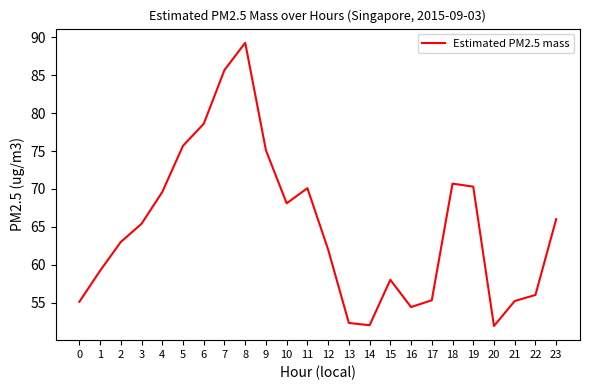

The value at 19 is 70.3. True or false?

True